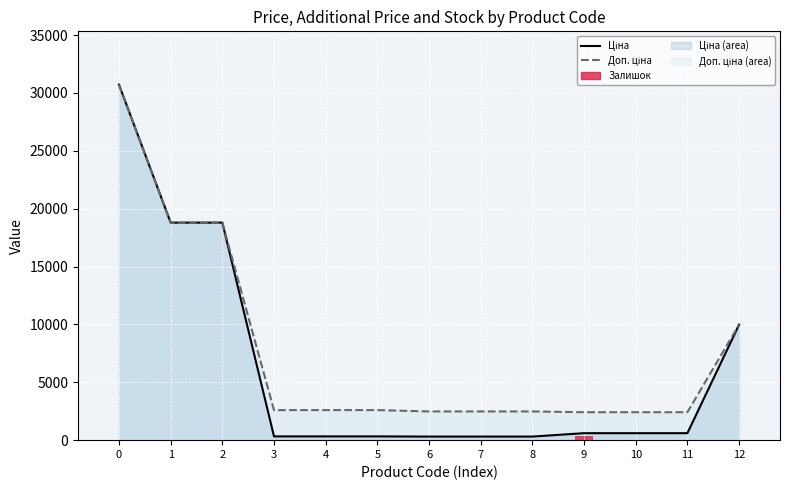

How many values in the Доп. ціна (line) series exceed 2598?

7